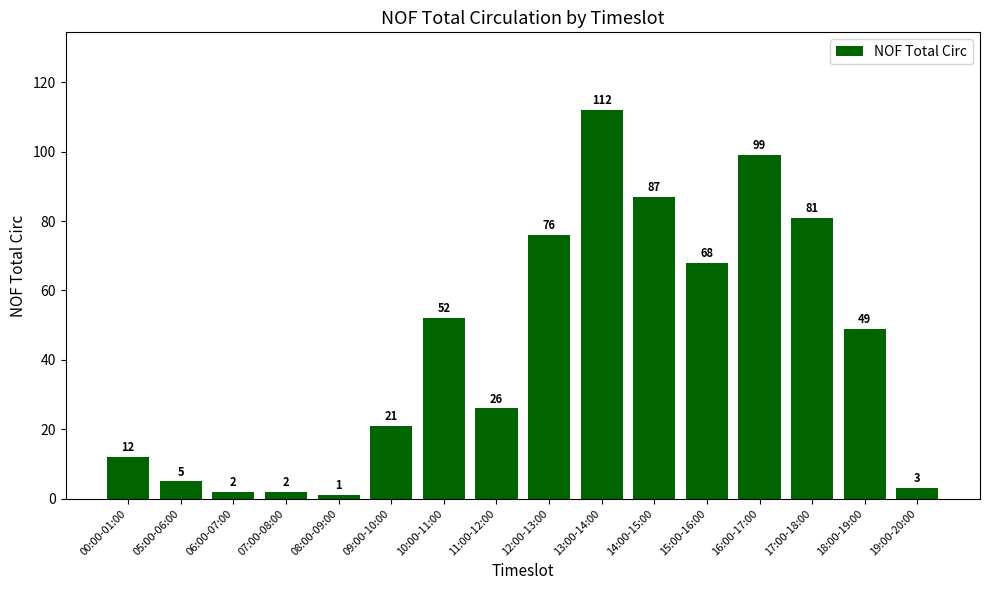

What is the difference between the maximum and minimum values?

111